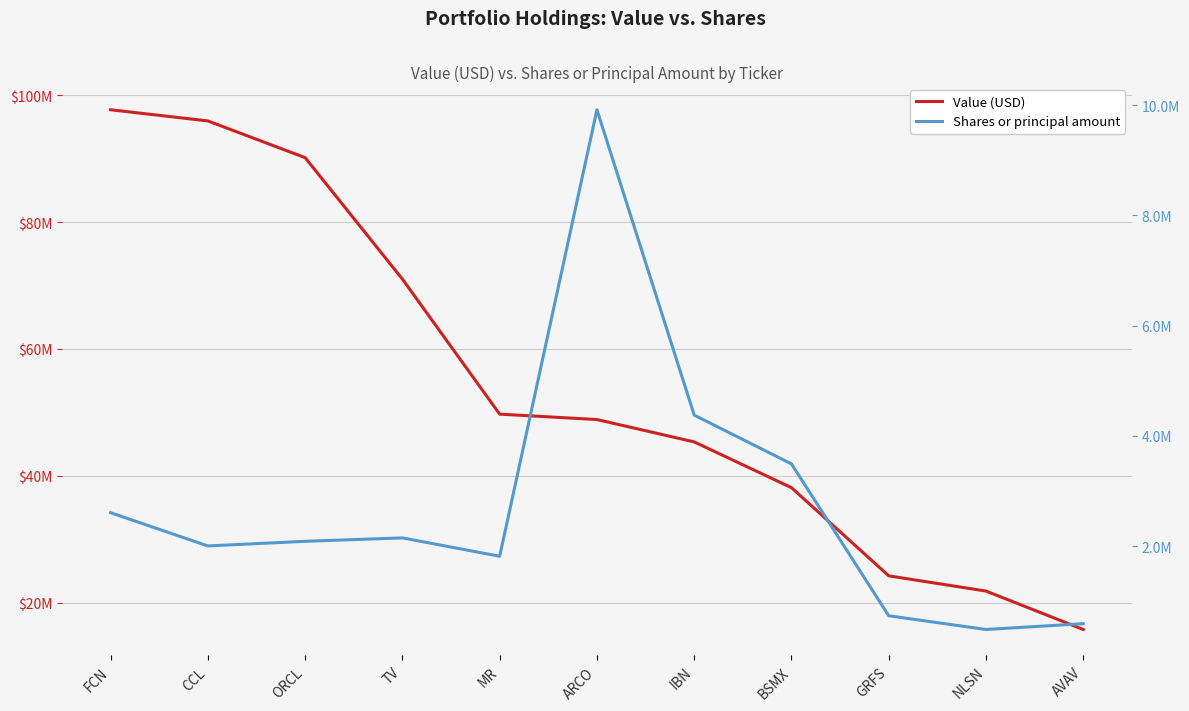

Between CCL and AVAV, which series saw the biggest shift?

Value (USD)